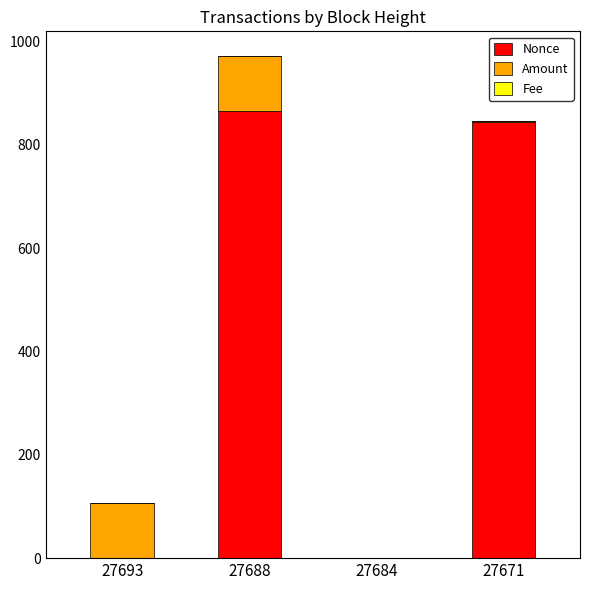

True or false: Nonce has a value of 395.7 at 27688.

False